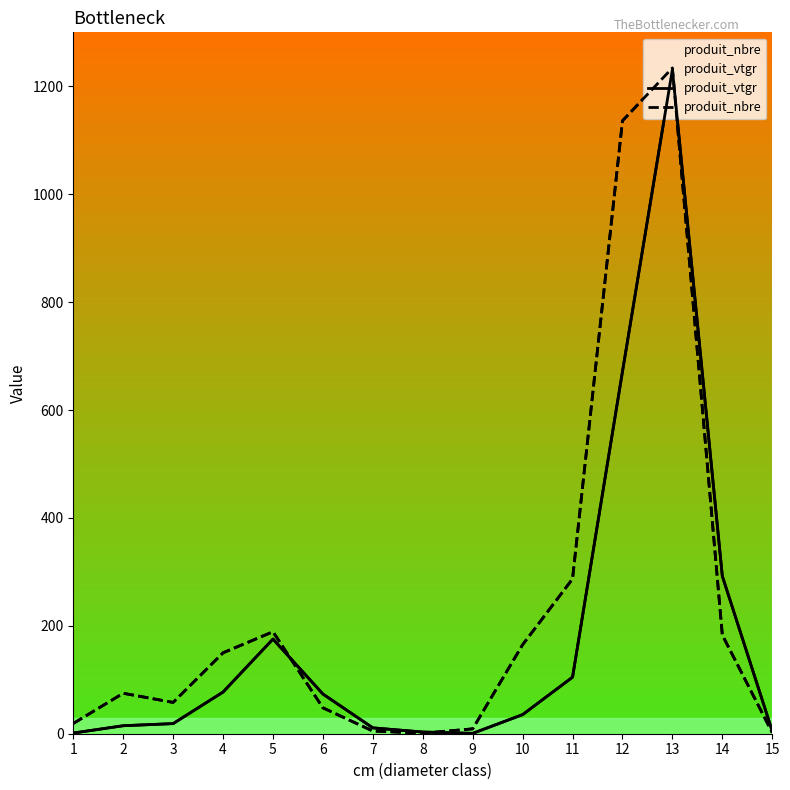

How many values in the produit_vtgr series are below 35?

7